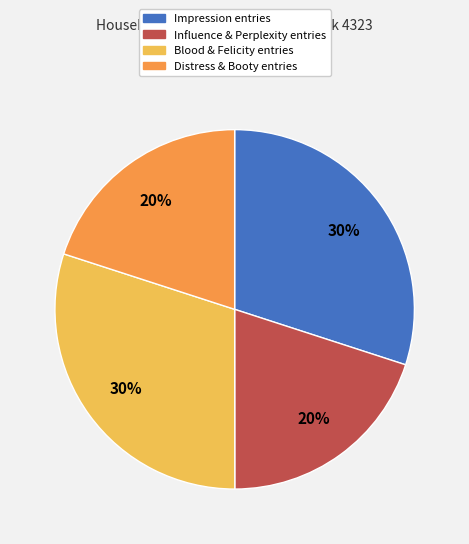

To the nearest percent, what is the difference between the largest and smallest slice percentages?

10%